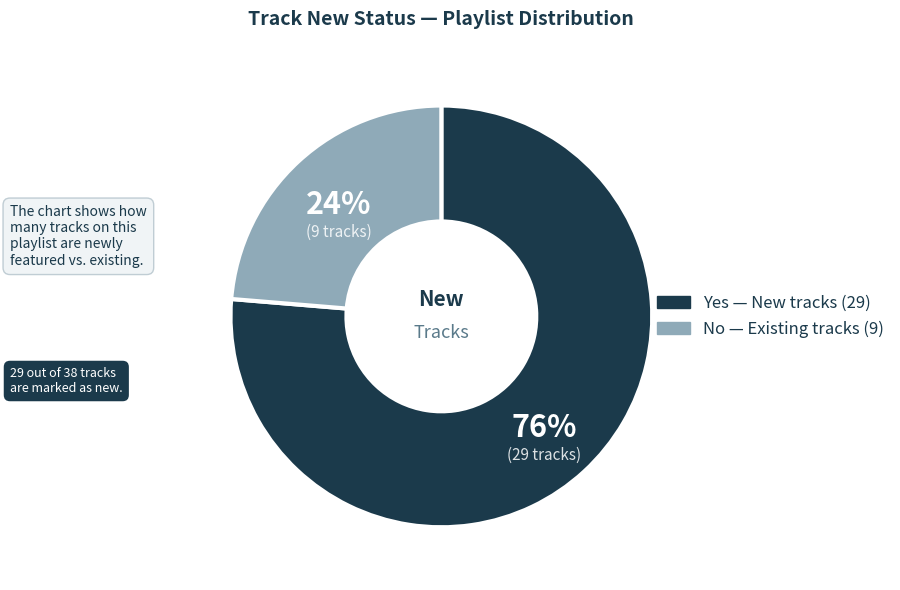

Does Yes represent more than half of the total?

Yes